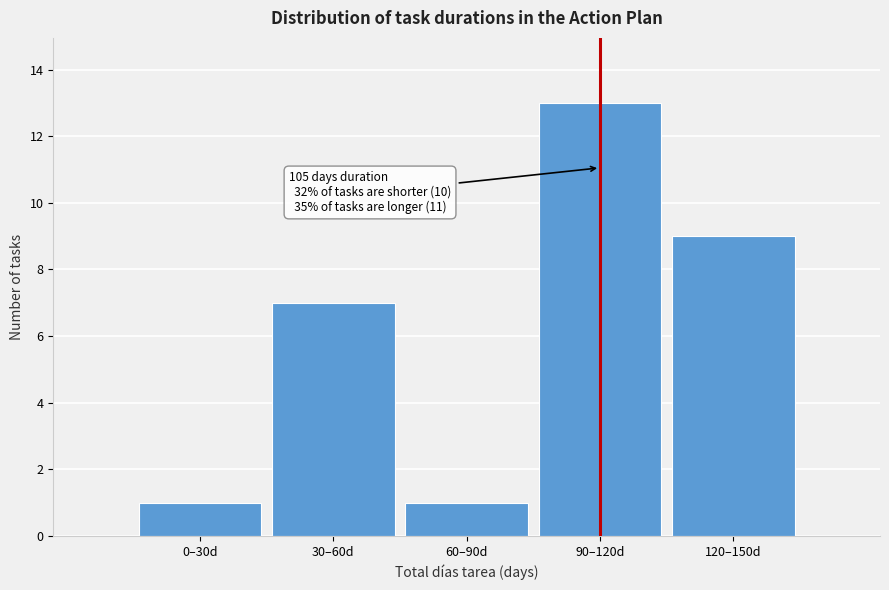

Reading right to left, extract all data points from this chart.

9	13	1	7	1